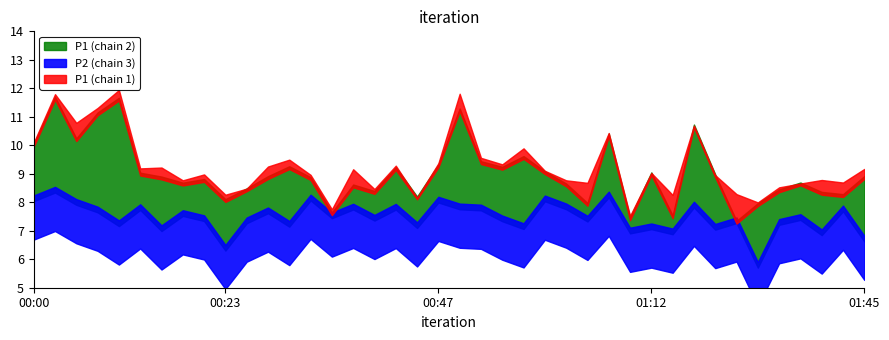

Does the chart have visible grid lines?

No